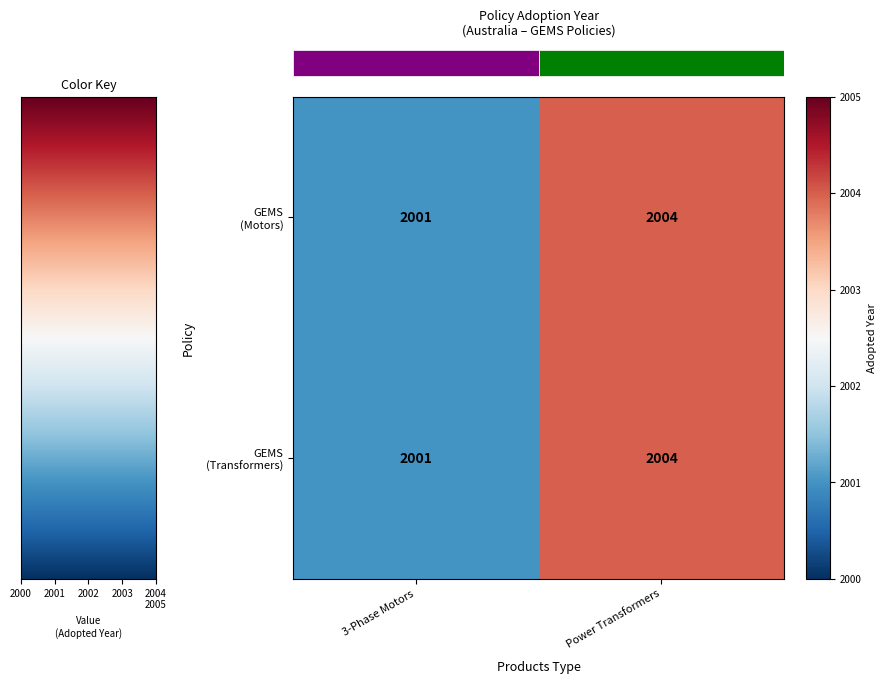

At which category is the sum across all series the highest?

Power Transformers